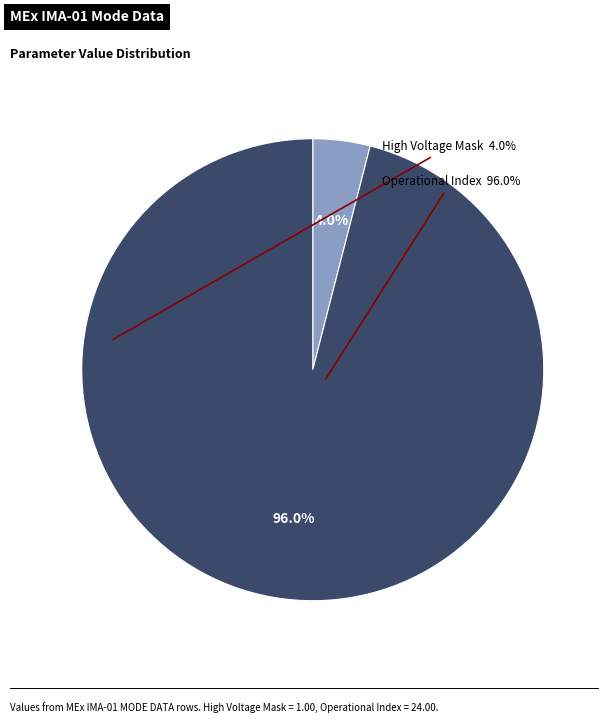

To the nearest percent, what is the difference between the largest and smallest slice percentages?

92%